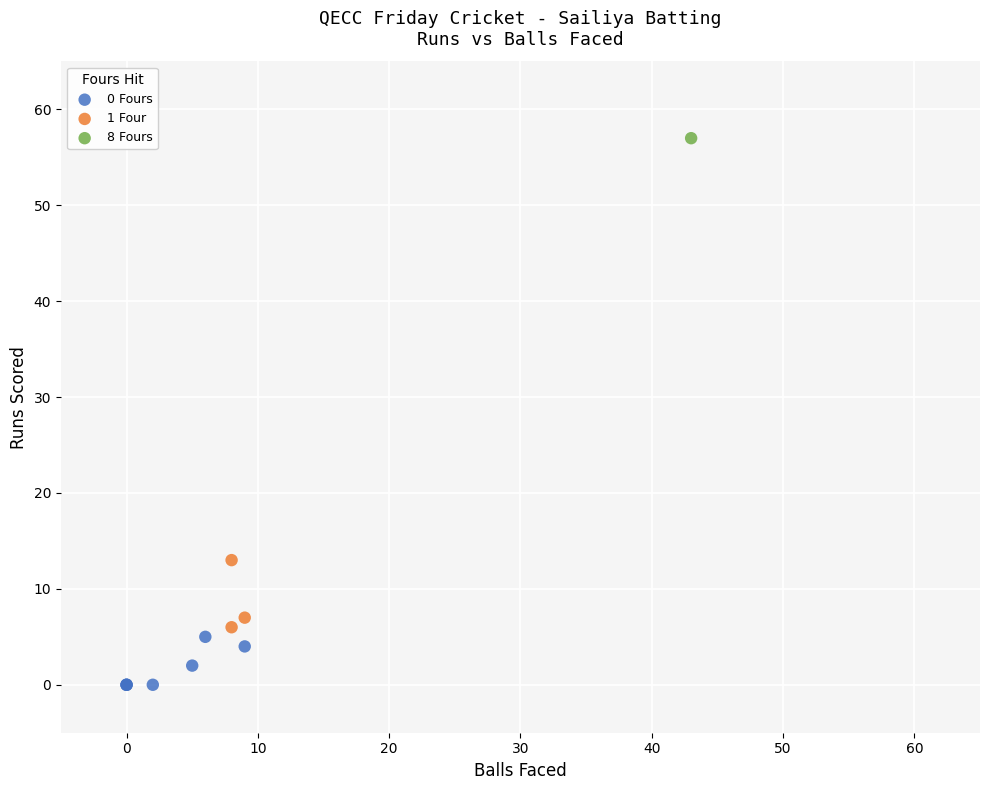

What are all the series names shown in the legend?

0 Fours, 1 Four, 8 Fours